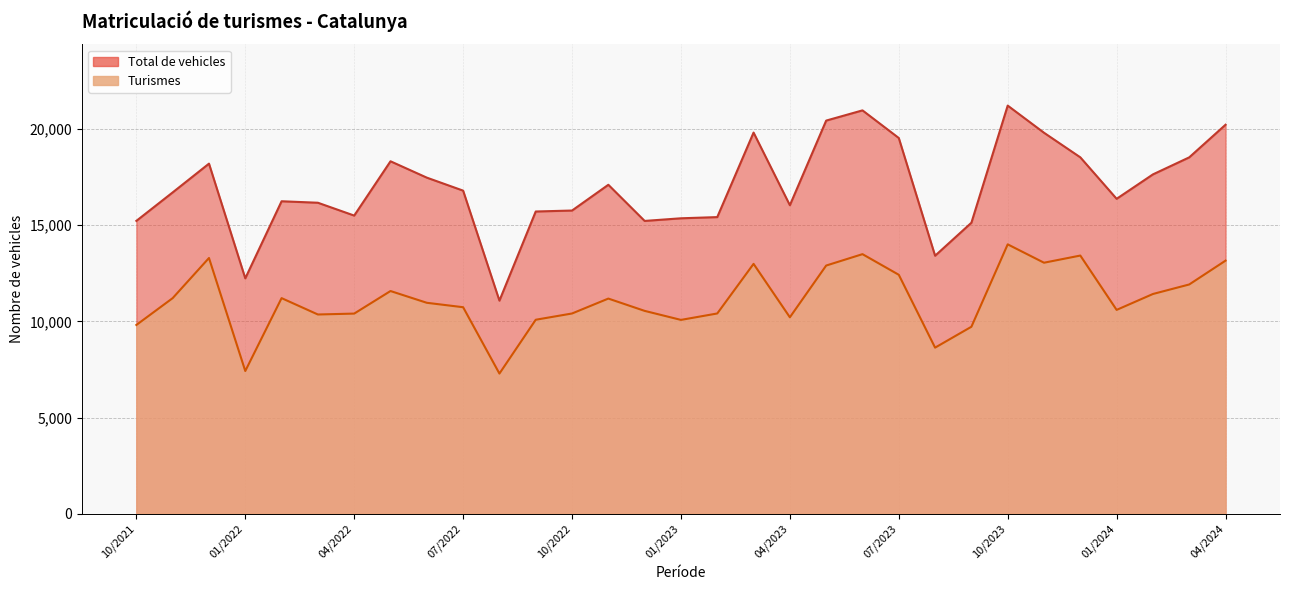

At which label is Turismes closest to 10645?

01/2024